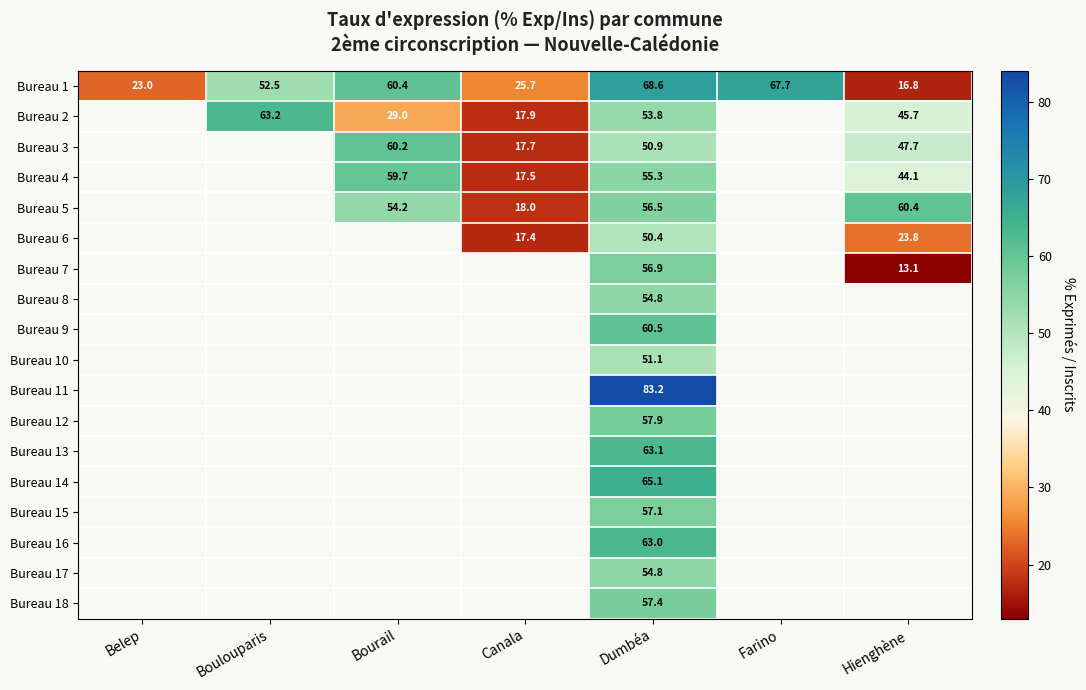

What is the sum of the Bureau 1 values at Belep and Farino?

90.6